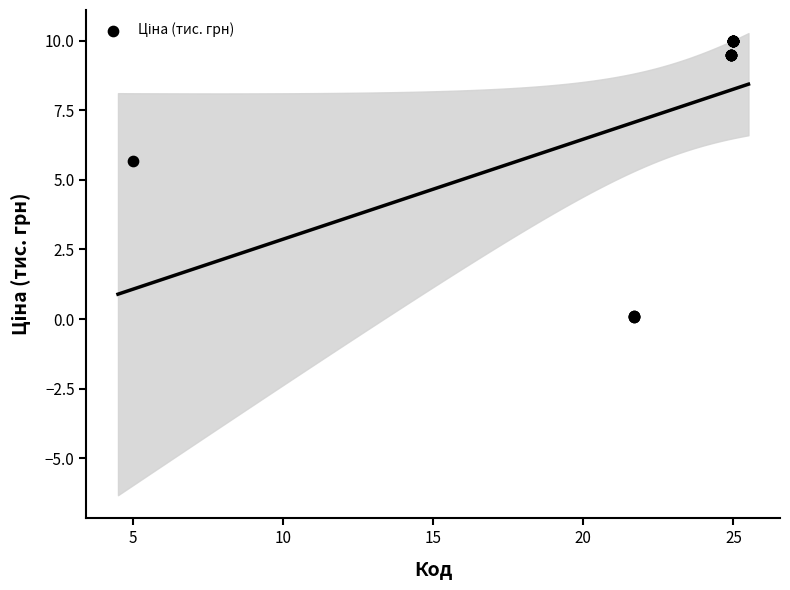

What Y value in the scatter plot is closest to 5?

5.7